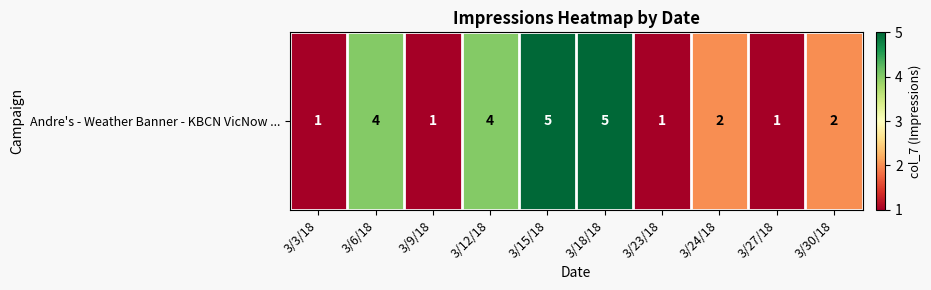

The value at 3/6/18 is 4. True or false?

True